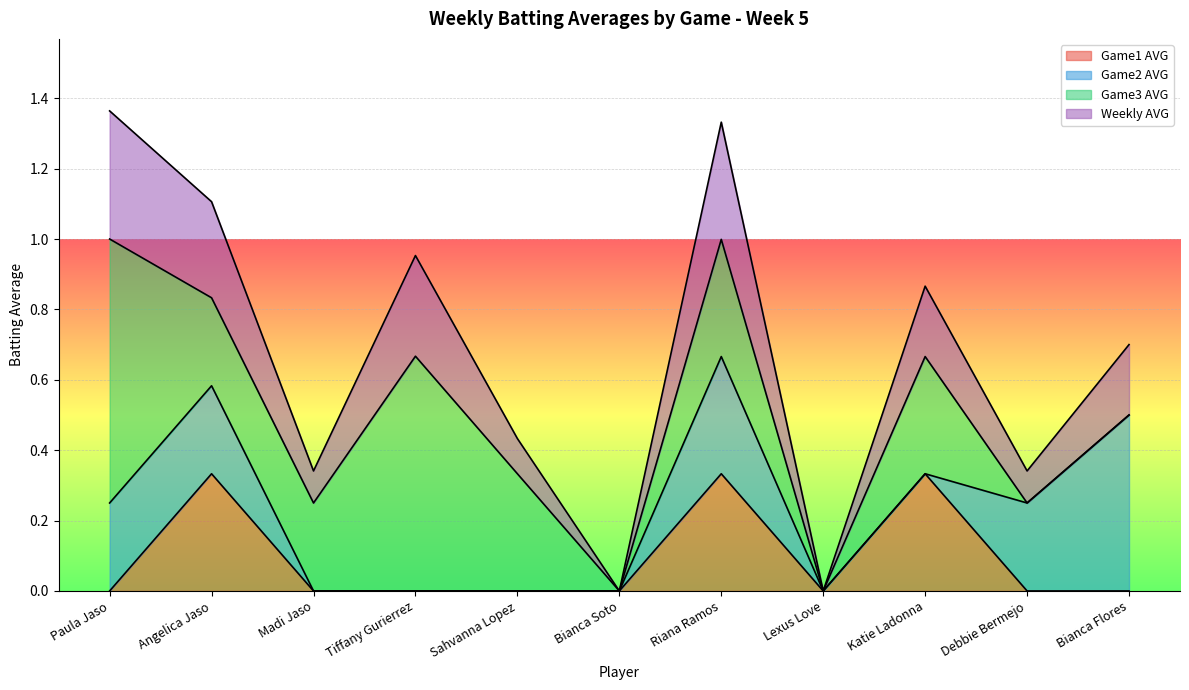

Is it true that Game1 AVG equals 0.2 at Bianca Soto?

False